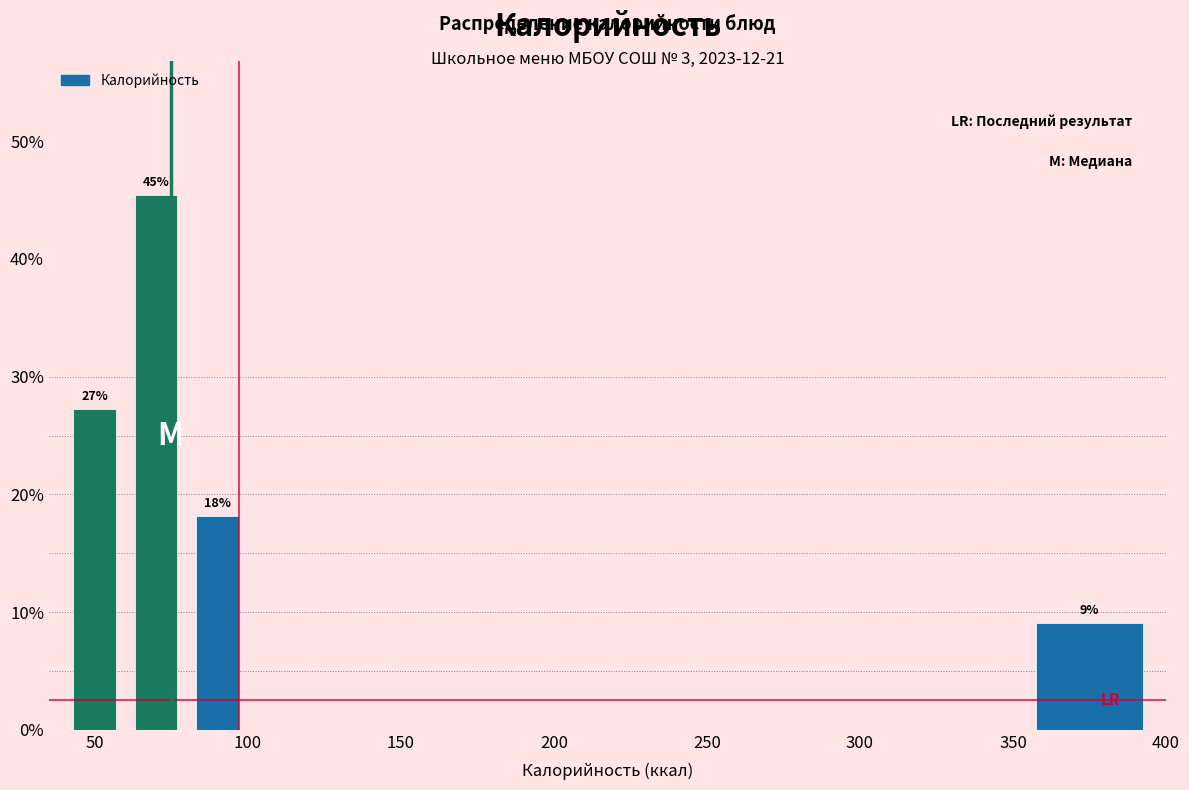

Over which range of the x-axis is the bar tallest?

60 to 80